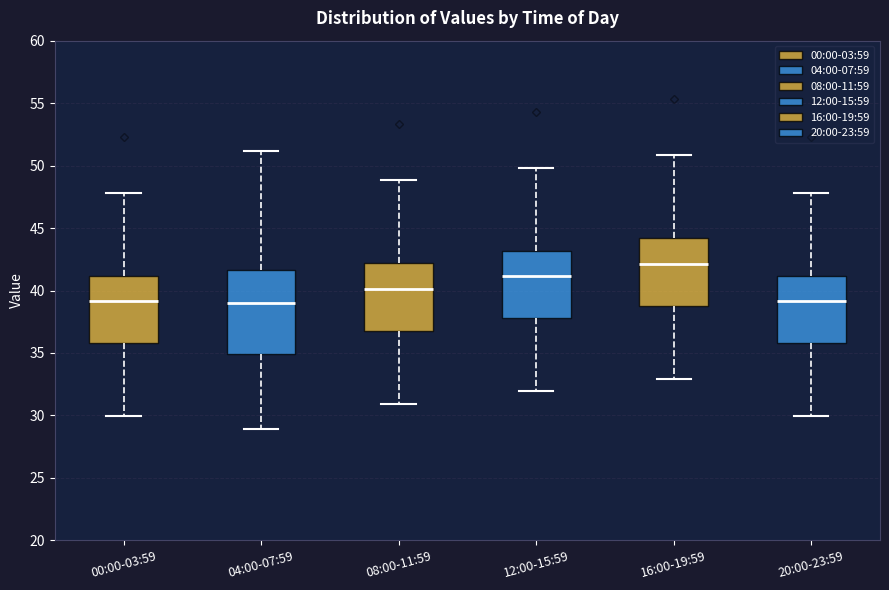

Reading left to right, read every box against the y-axis: the position of its median line, the range the box covers, and the ends of its whiskers. The values are not printed on the chart, so give them approximately, as read against the axis.

00:00-03:59: median 39.0, box 36.0 to 41.0, whiskers 30.0 to 48.0
04:00-07:59: median 39.0, box 35.0 to 41.5, whiskers 29.0 to 51.0
08:00-11:59: median 40.0, box 37.0 to 42.0, whiskers 31.0 to 49.0
12:00-15:59: median 41.0, box 38.0 to 43.0, whiskers 32.0 to 50.0
16:00-19:59: median 42.0, box 39.0 to 44.0, whiskers 33.0 to 51.0
20:00-23:59: median 39.0, box 36.0 to 41.0, whiskers 30.0 to 48.0